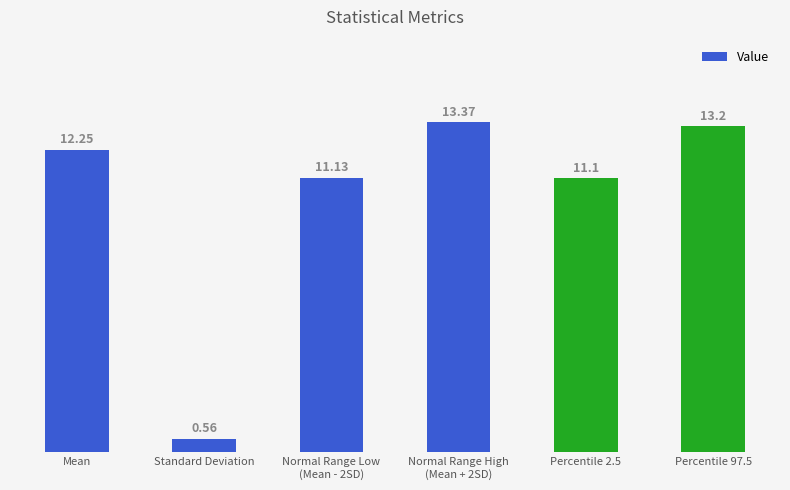

The value at Normal Range Low
(Mean - 2SD) is 11.1. True or false?

True